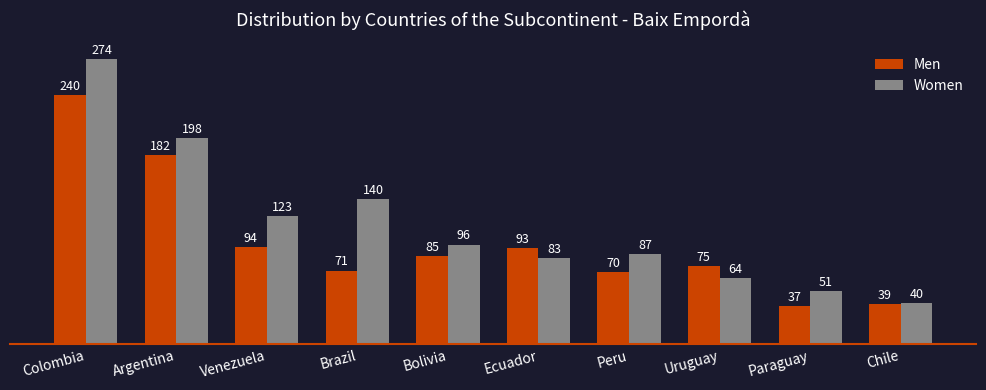

At which label does Men reach its minimum?

Paraguay